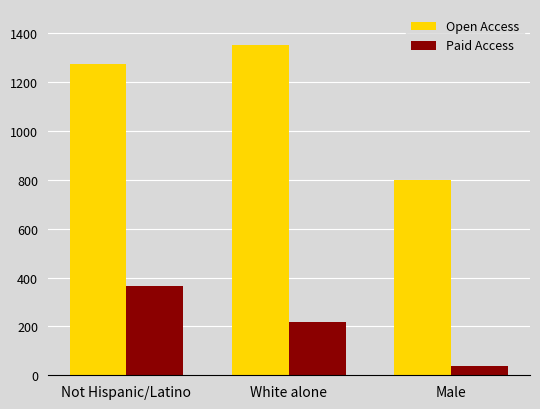

What is the difference between the Paid Access values at Not Hispanic/Latino and White alone?

147